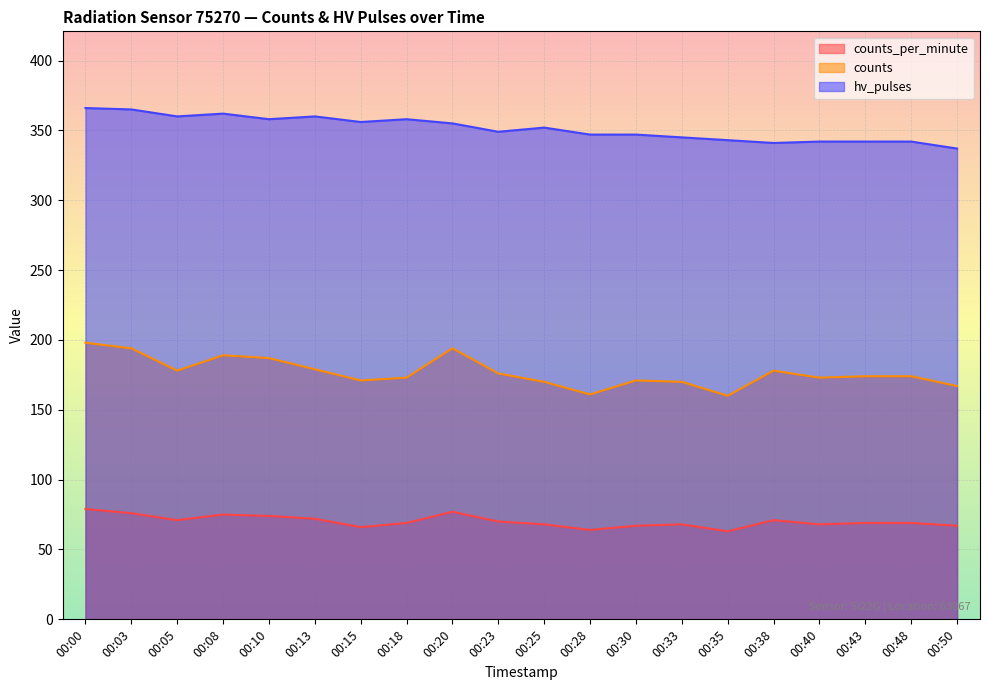

How many interior local valleys does the counts_per_minute series have?

5